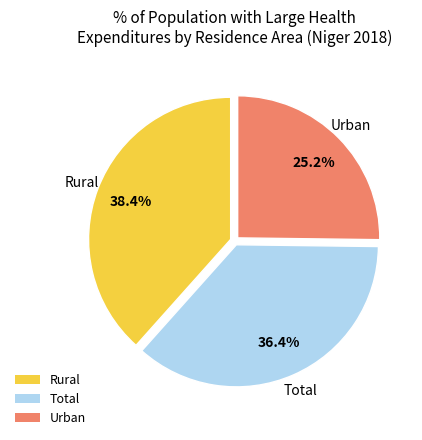

Which category has the smallest portion of the pie?

Urban